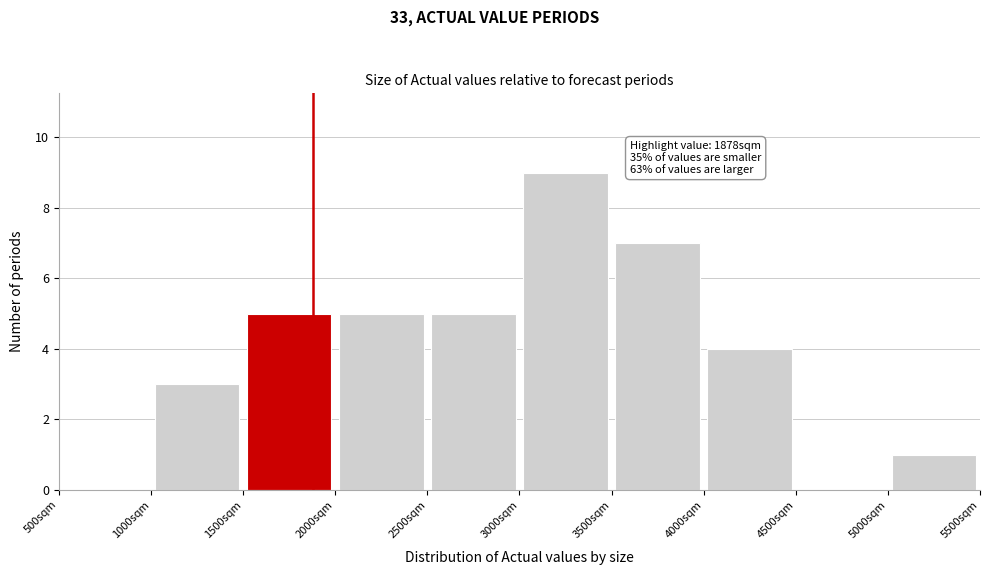

Over which range of the x-axis is the bar tallest?

3000 to 3500